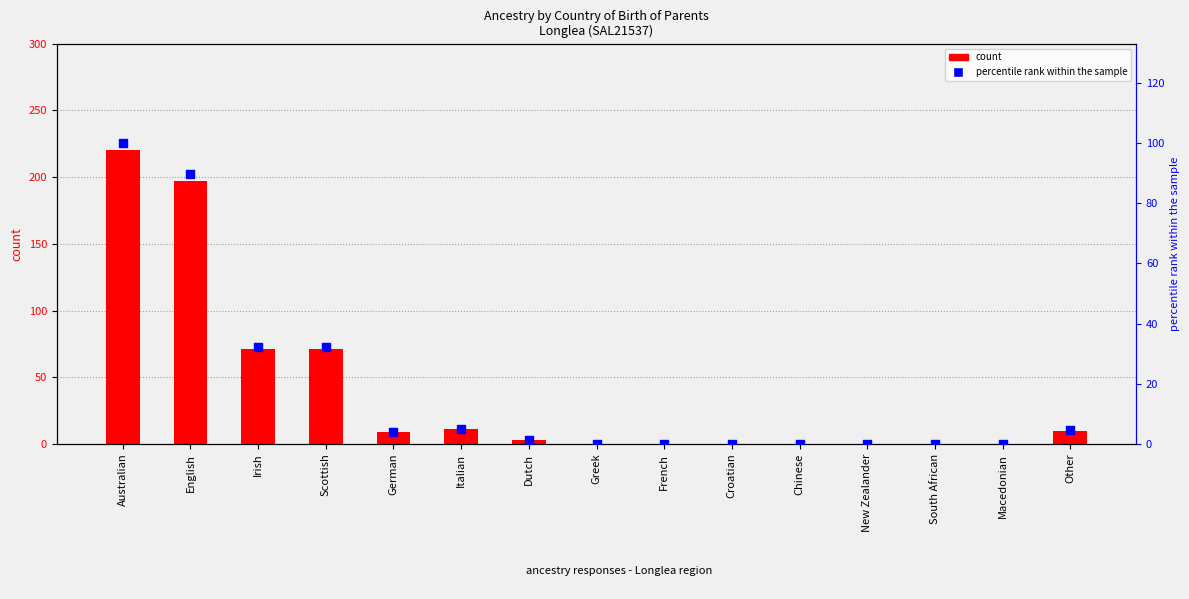

At which category is the sum across all series the highest?

Australian